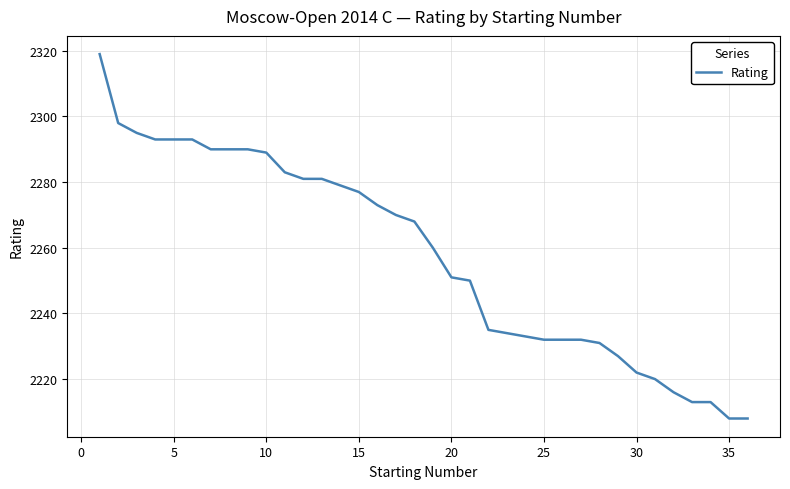

What is the smallest value displayed?

2208